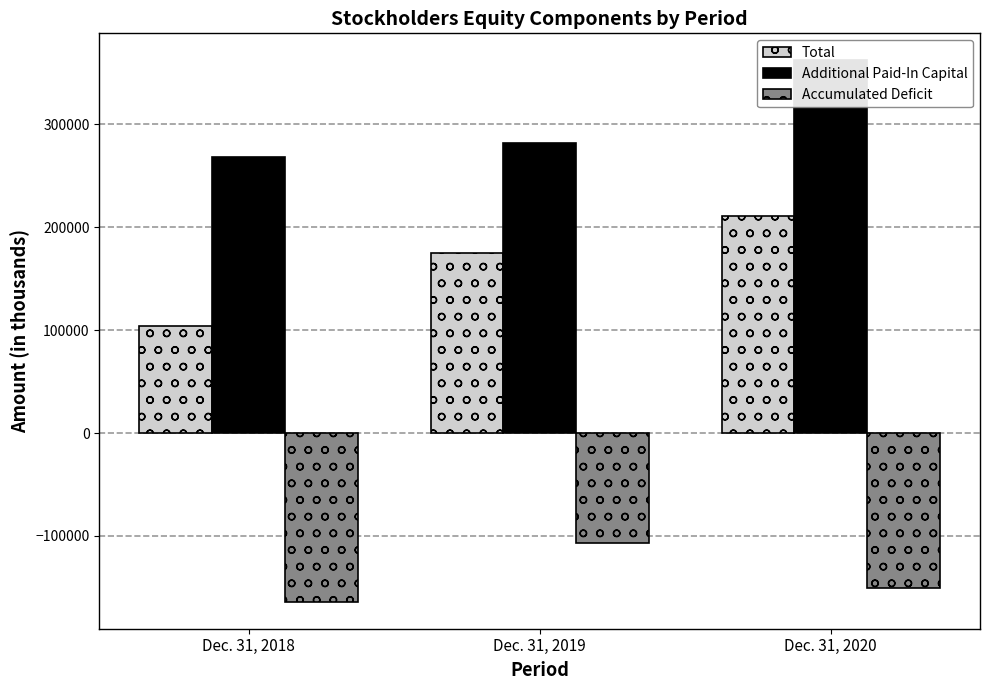

What are all the series names shown in the legend?

Total, Additional Paid-In Capital, Accumulated Deficit